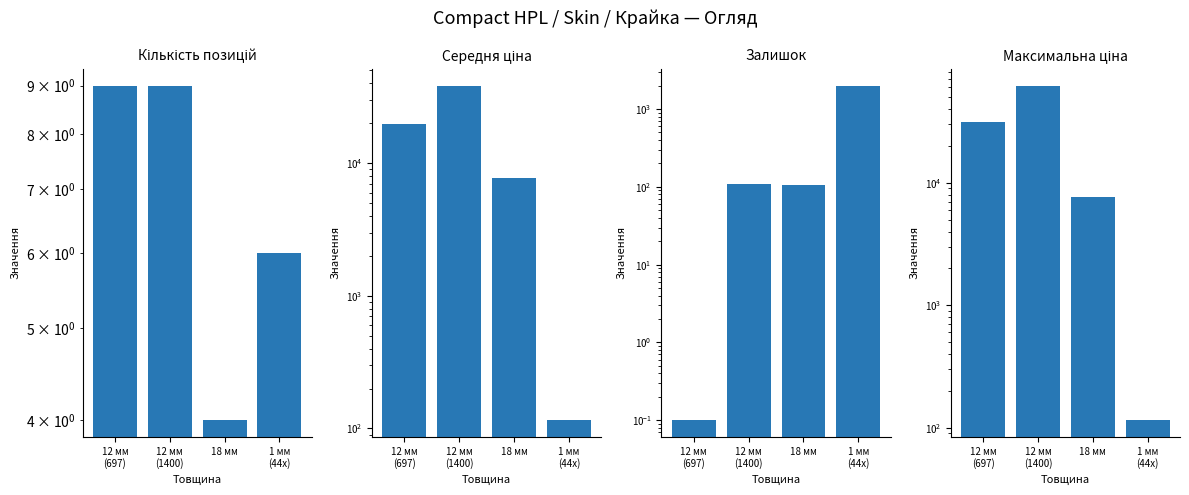

What are all the series names shown in the legend?

Кількість позицій, Середня ціна, Залишок, Максимальна ціна